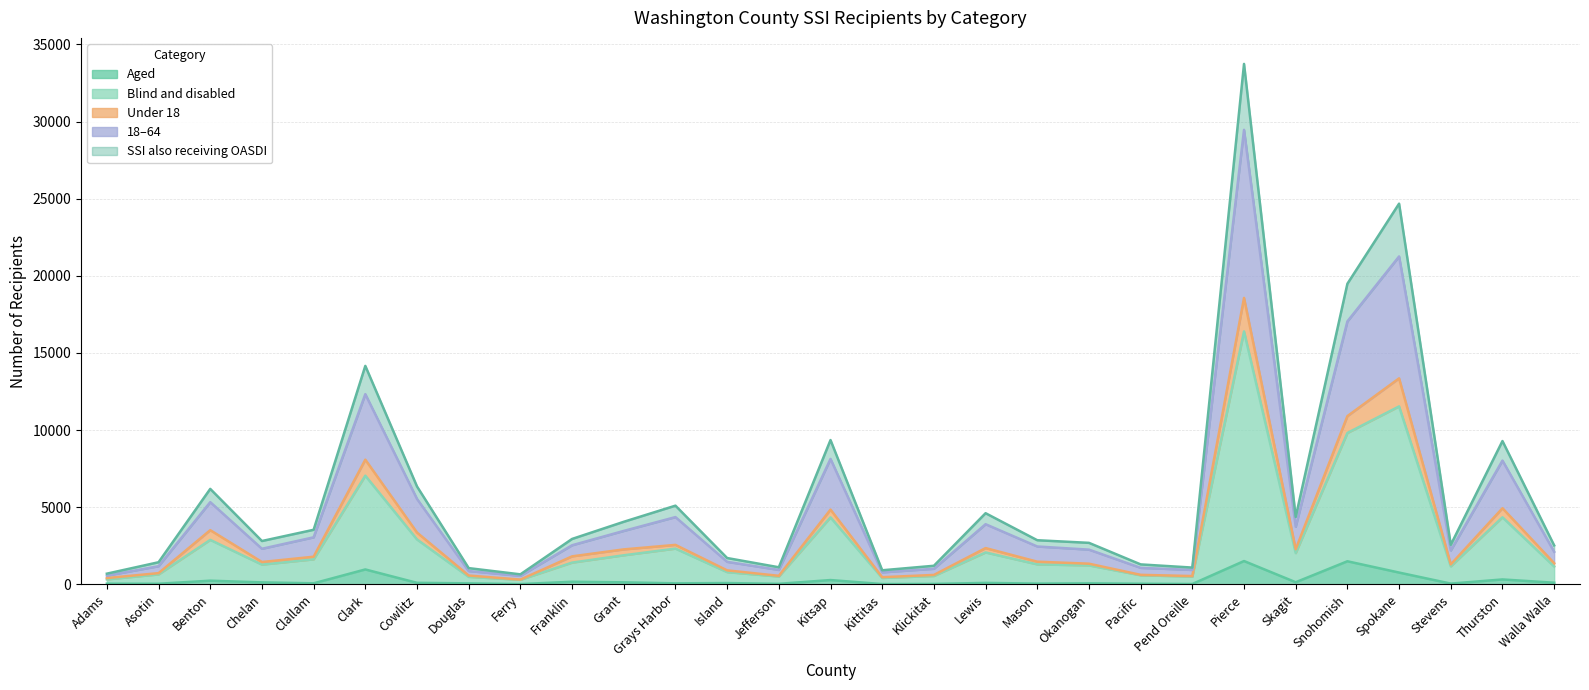

True or false: SSI also receiving OASDI has a value of 1139 at Cowlitz.

False